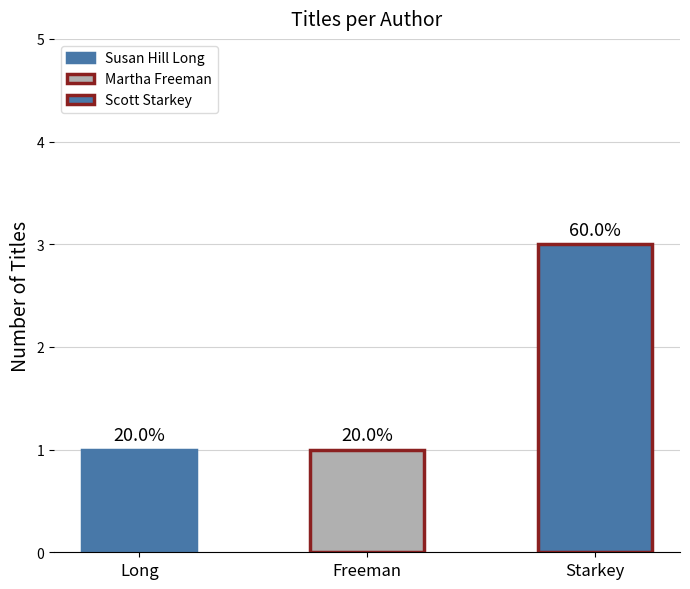

Reading left to right, transcribe all the data shown in this chart.

Susan Hill Long=1	Martha Freeman=1	Scott Starkey=3